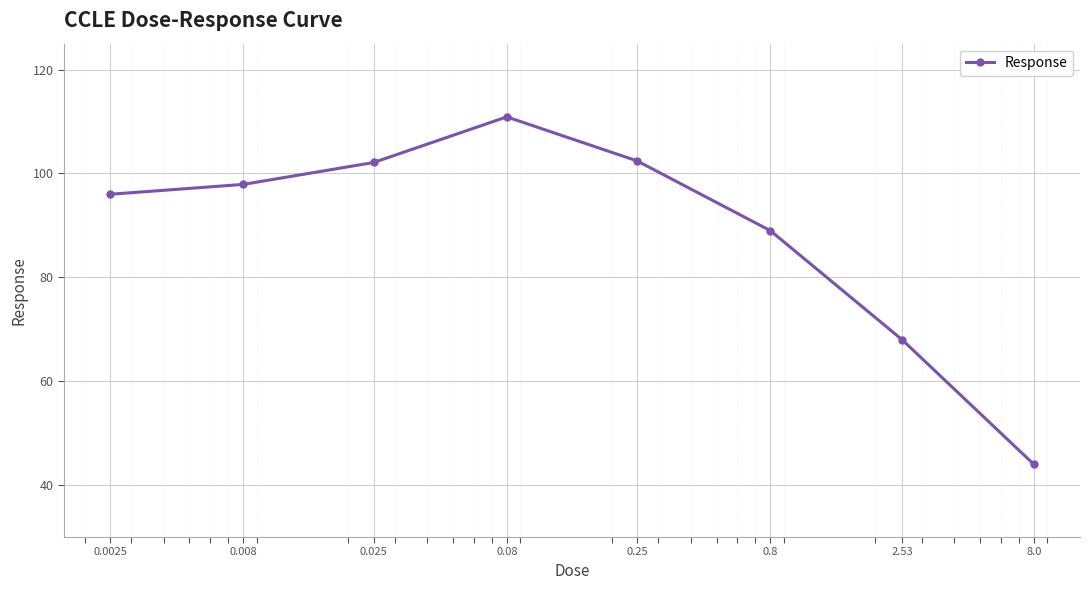

Is this an area chart (filled region under the line)?

No